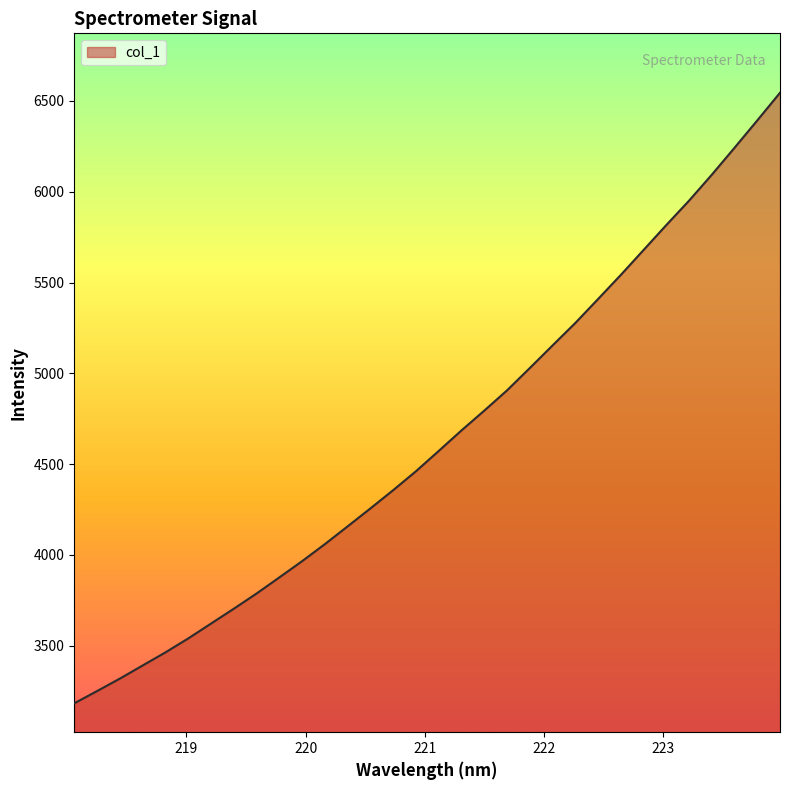

What is the smallest value displayed?

3183.3